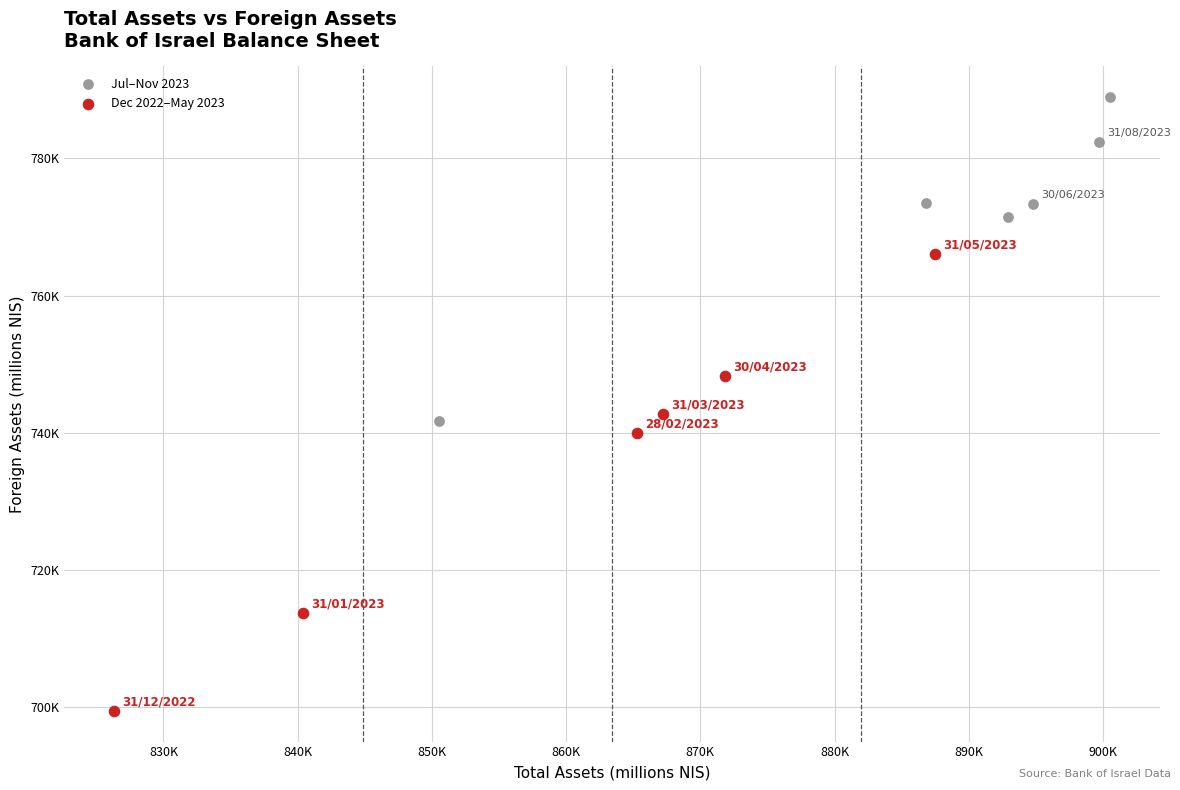

What are all the series names shown in the legend?

Jul–Nov 2023, Dec 2022–May 2023